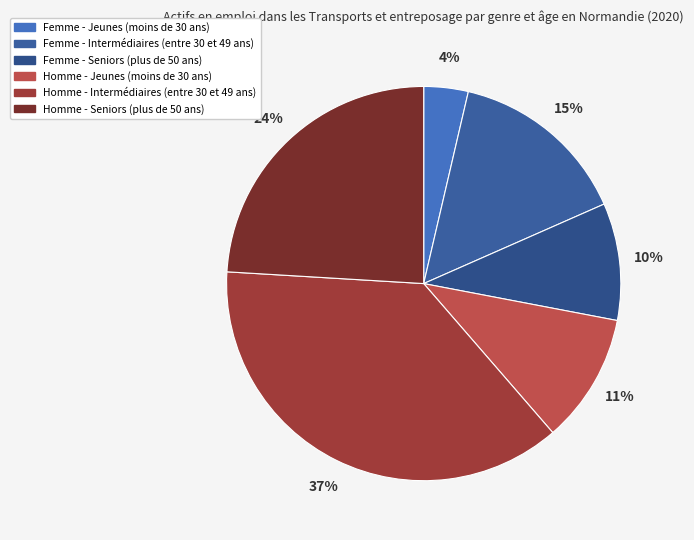

To the nearest percent, what percentage of the pie is Femme - Seniors (plus de 50 ans)?

10%